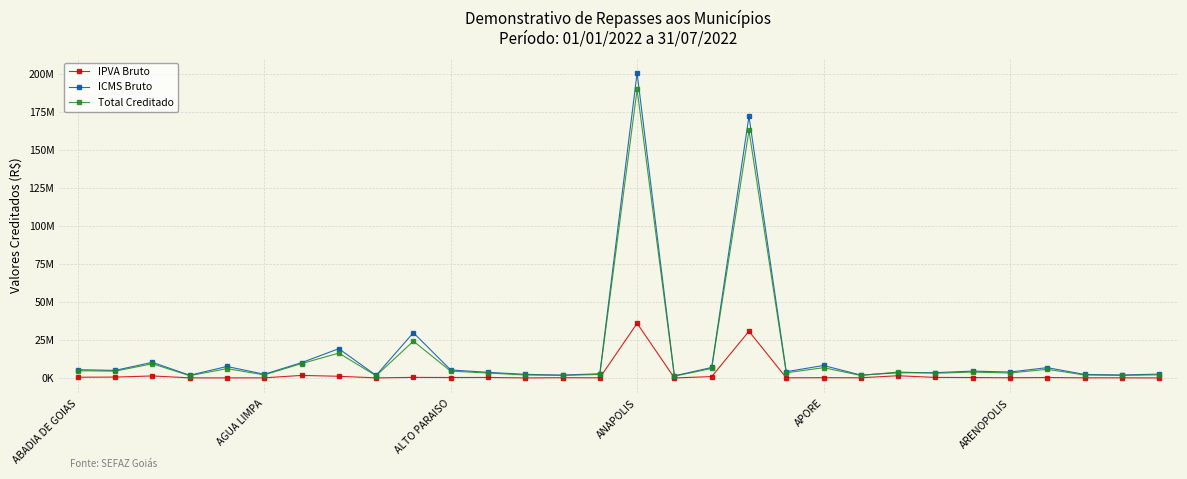

Does the chart have visible grid lines?

Yes